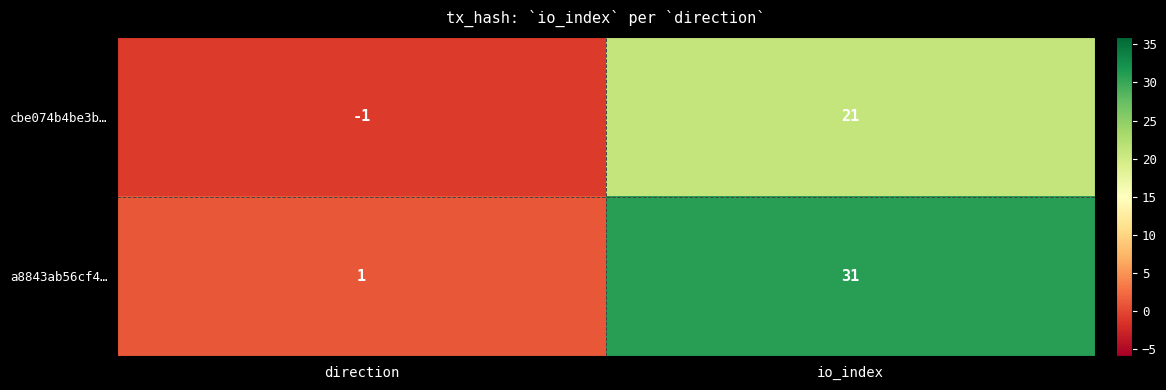

True or false: a8843ab56cf4… has a value of 31 at io_index.

True